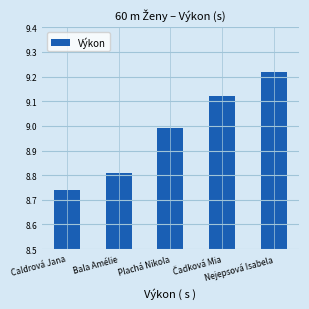

Where is the data nearest to the value 8?

Caldrová Jana